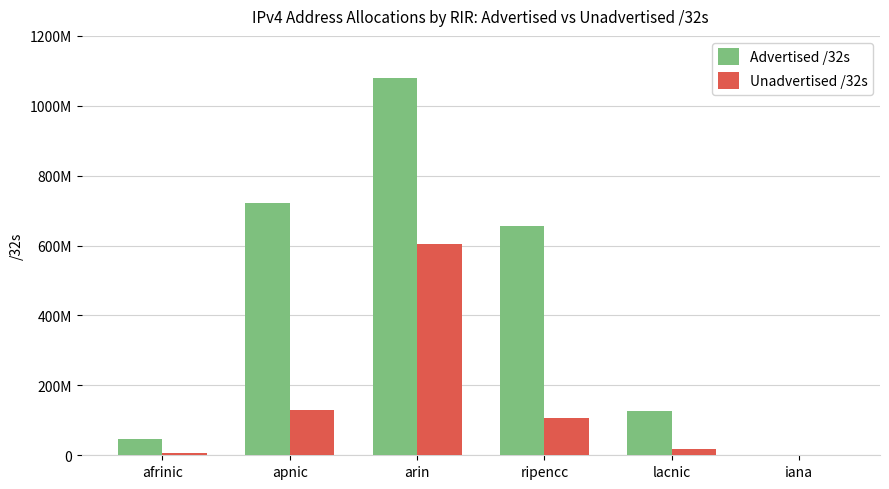

Is the value of Unadvertised /32s at afrinic greater than the value of Advertised /32s at apnic?

No